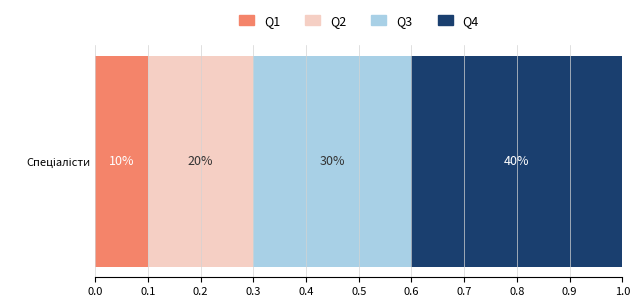

What are all the series names shown in the legend?

Q1, Q2, Q3, Q4